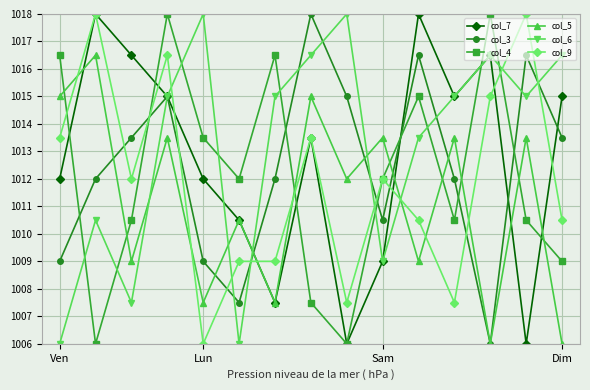

True or false: col_6 has more than 2 interior local peaks.

True